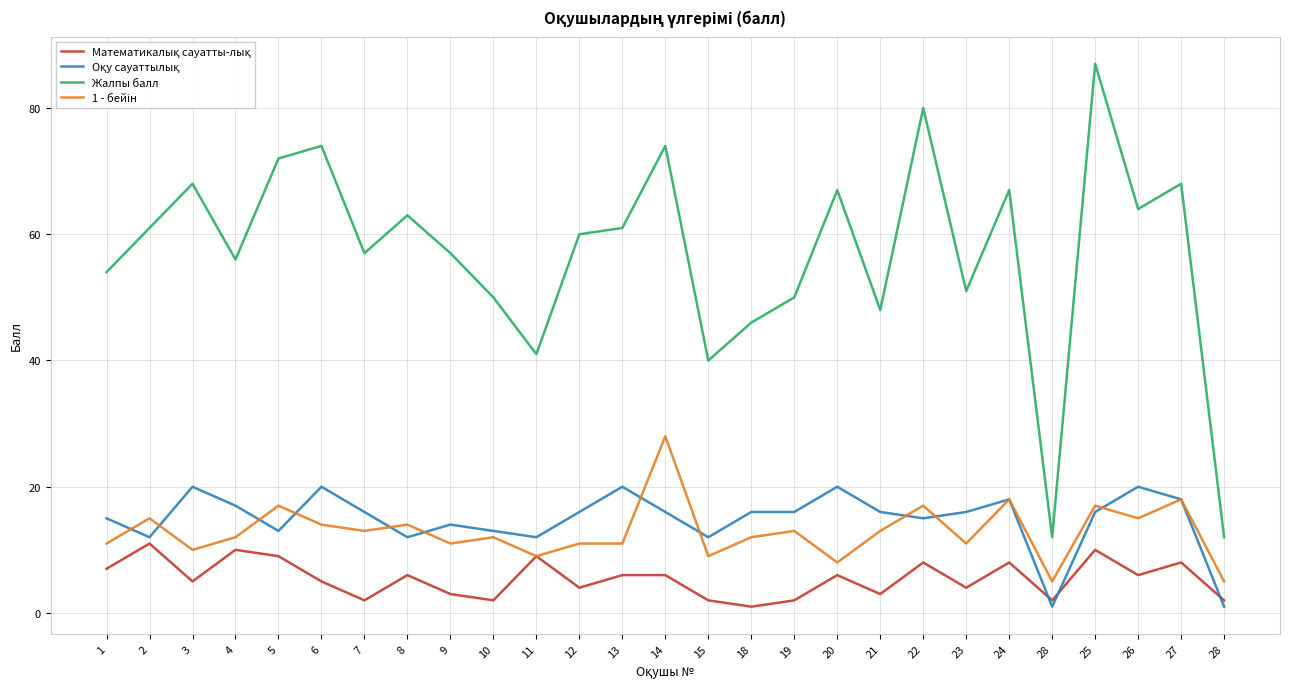

How many lines are shown in the chart?

4